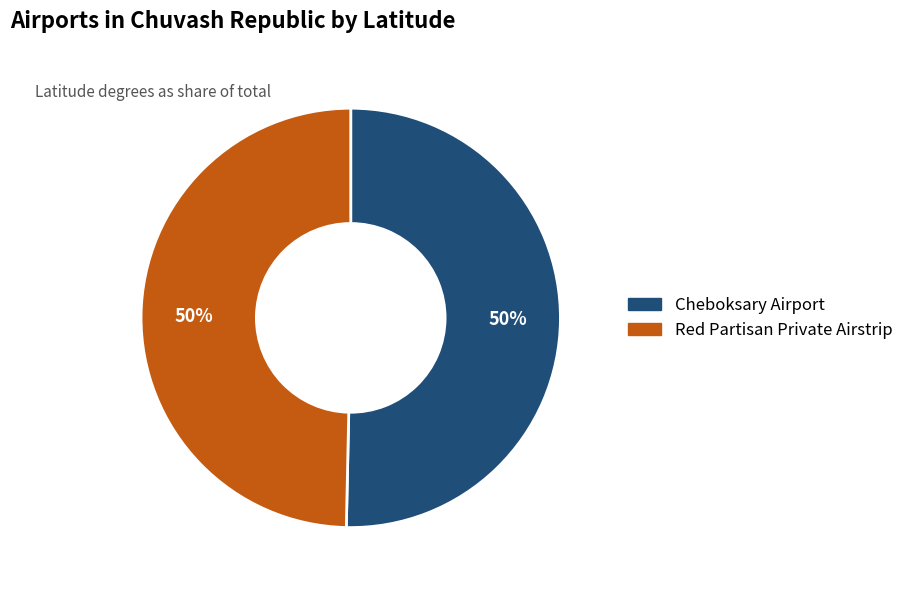

How many segments does this pie chart have?

2